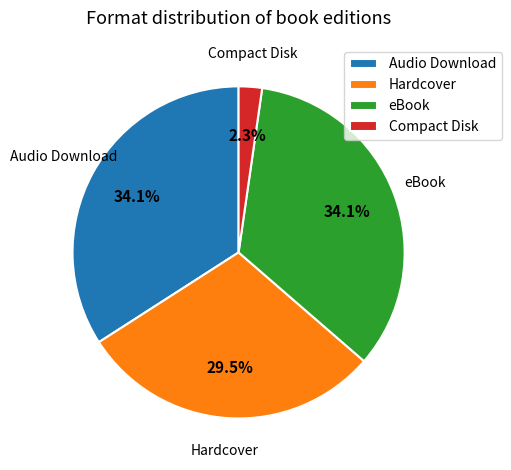

Which slice is the smallest?

Compact Disk